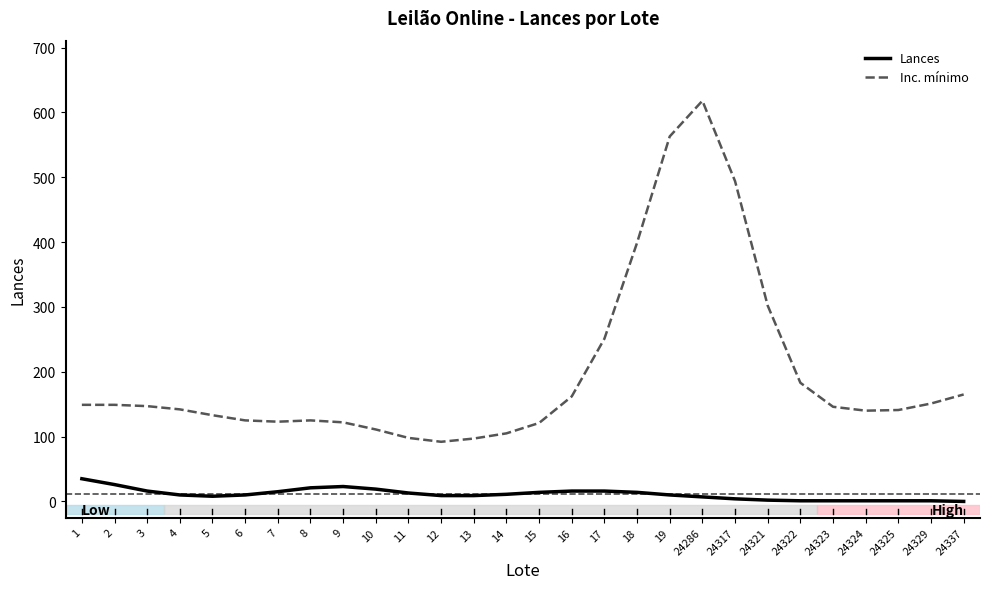

The value of Inc. mínimo at 24286 is 618. True or false?

True